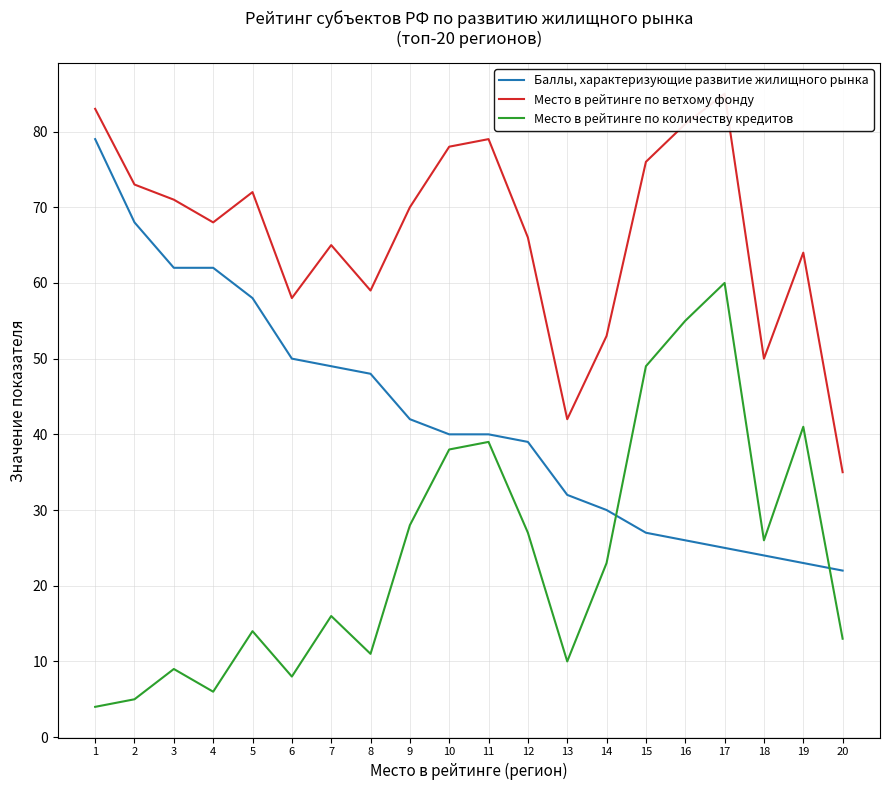

At which category does the chart reach its minimum across all series?

1